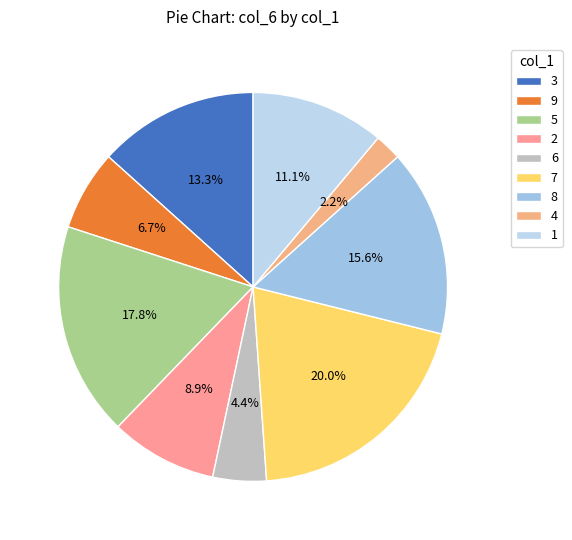

Approximately how many times larger is the value at 6 compared to 2?

0.5